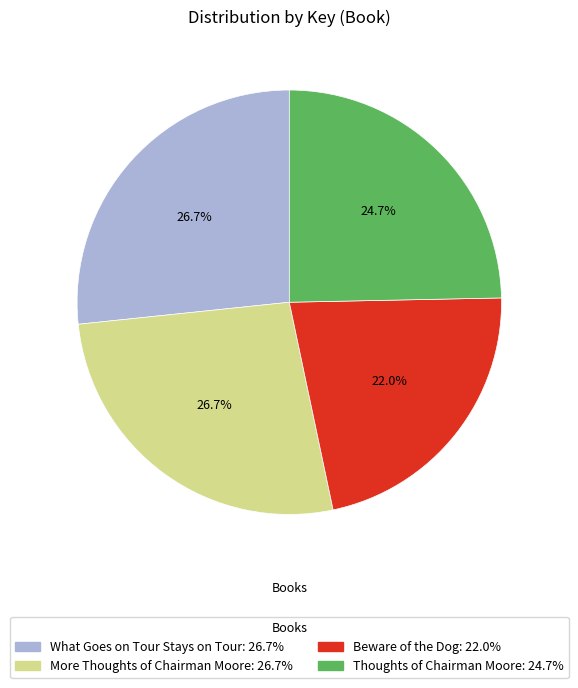

What percentage do What Goes on Tour Stays on Tour and Thoughts of Chairman Moore together represent?

51.3%